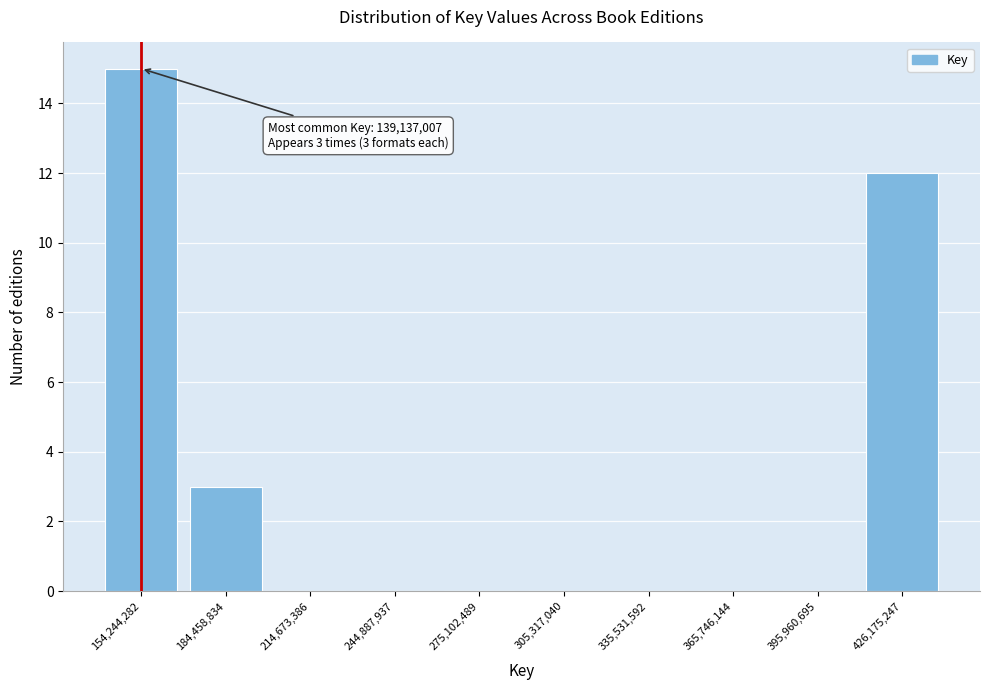

Reading left to right, extract all data points from this chart.

154,244,282=15	184,458,834=3	214,673,386=0	244,887,937=0	275,102,489=0	305,317,040=0	335,531,592=0	365,746,144=0	395,960,695=0	426,175,247=12